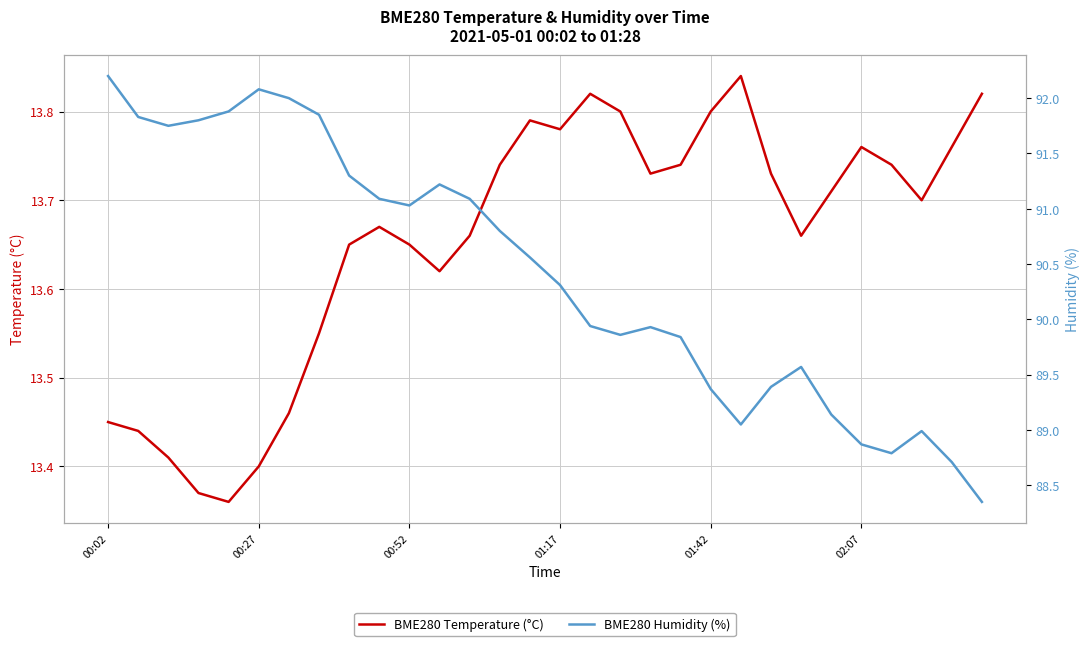

True or false: BME280 Humidity (%) has a value of 30.2 at 8.

False